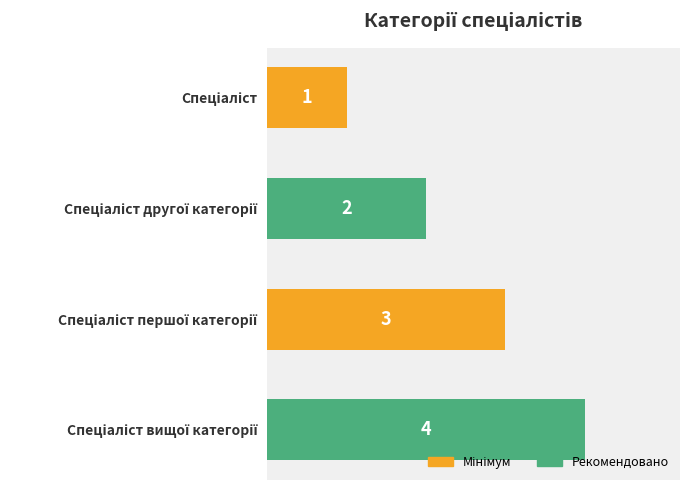

Count the values in the range 2 to 4.

3